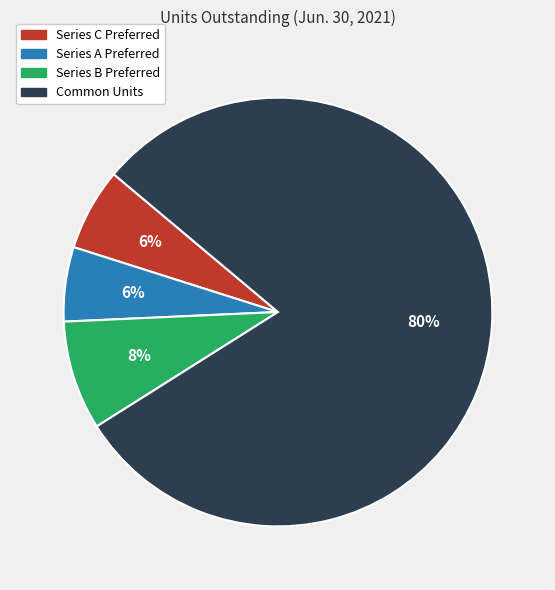

Is it true that Series C Preferred is 21% of the pie?

False